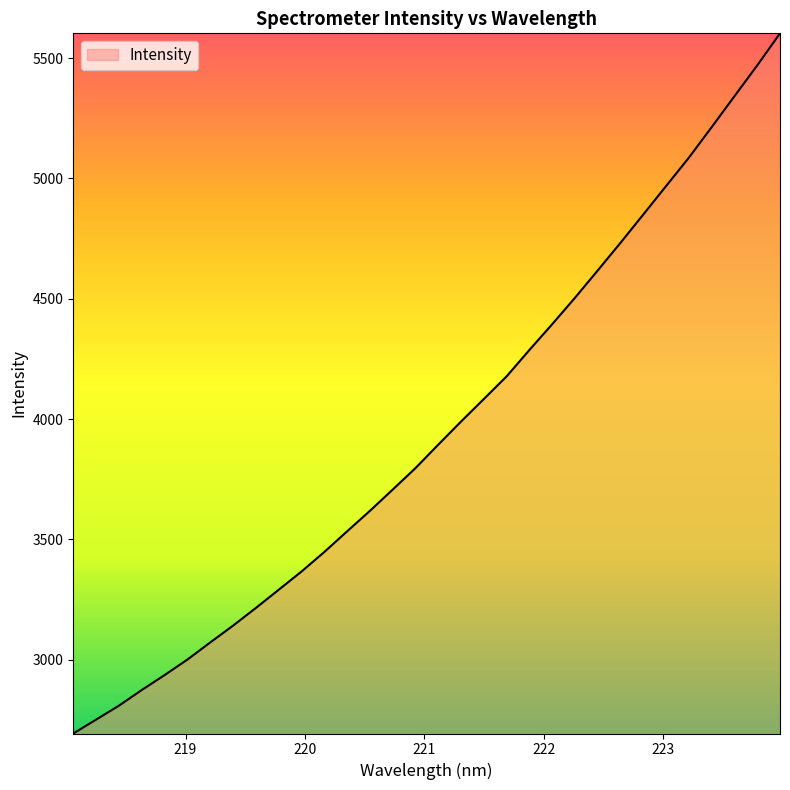

What is the greatest value displayed?

5602.8